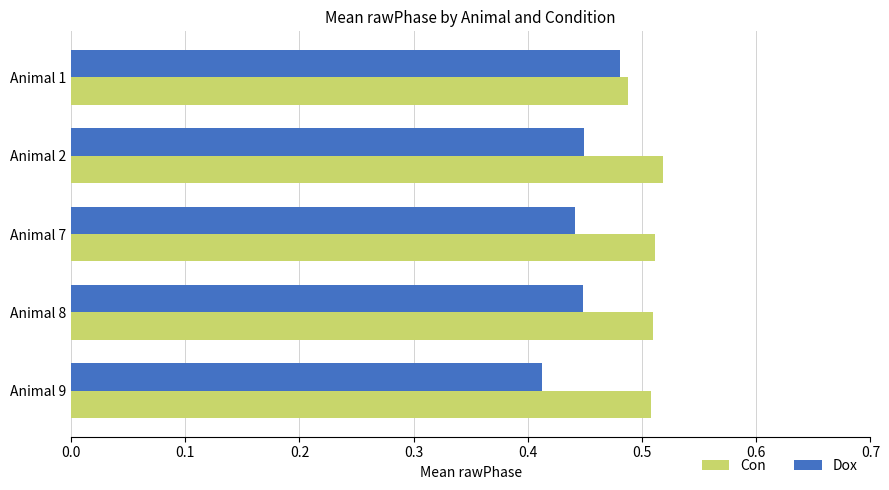

Which series has the widest spread of values?

Dox